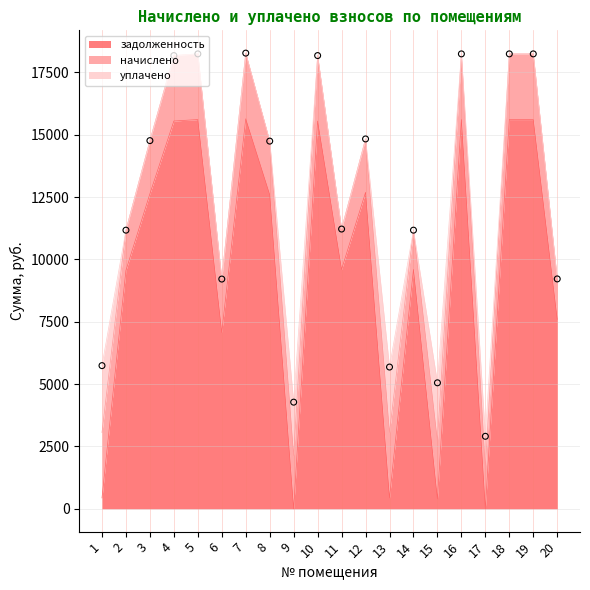

What is the highest value of the задолженность series?

15640.4